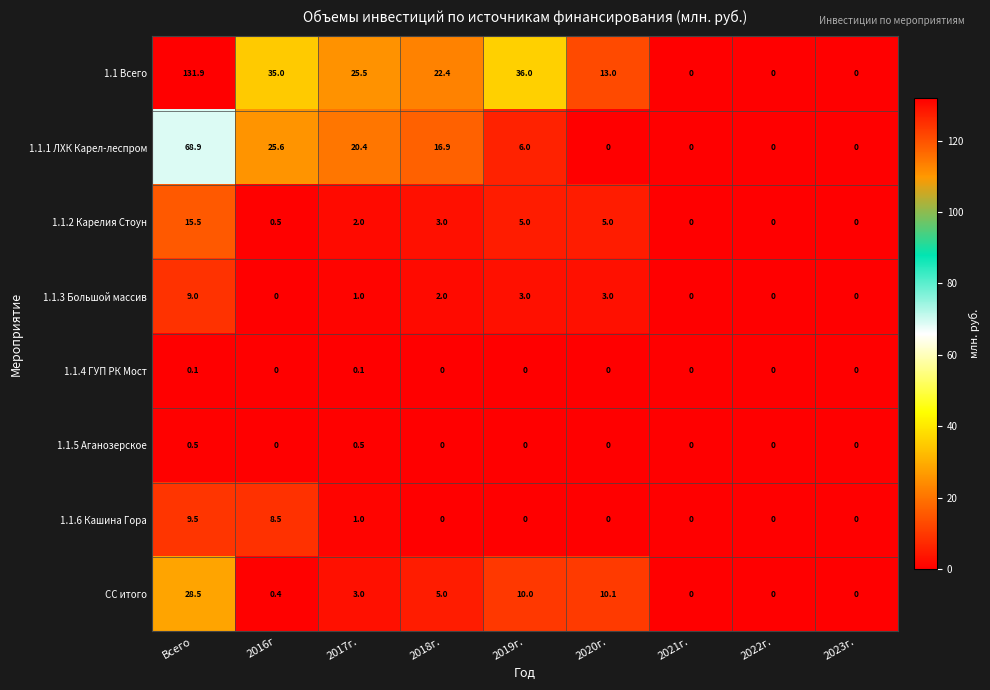

What is the difference between the second highest and minimum values in the 1.1.5 Аганозерское series?

0.5